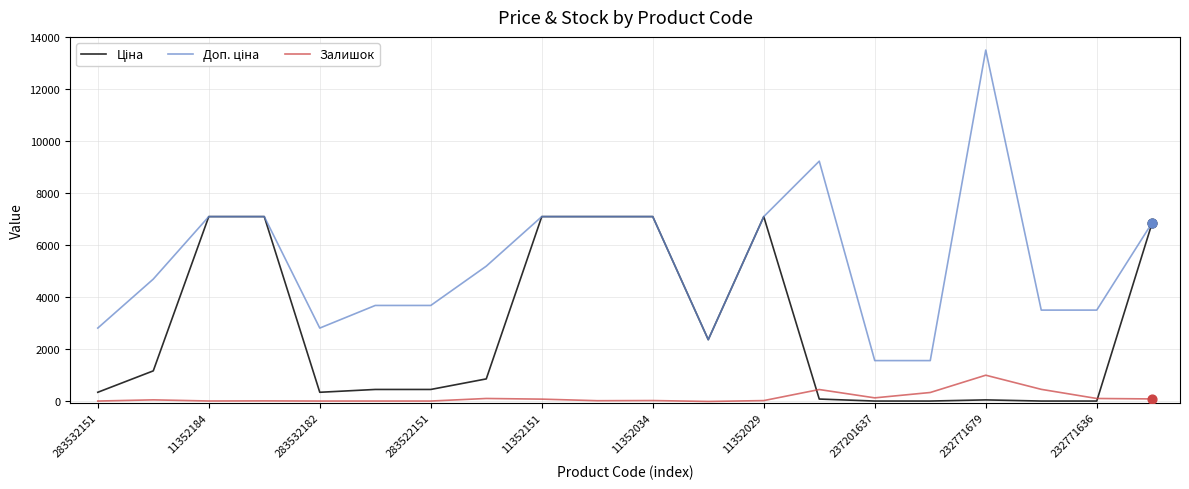

Is this an area chart (filled region under the line)?

No